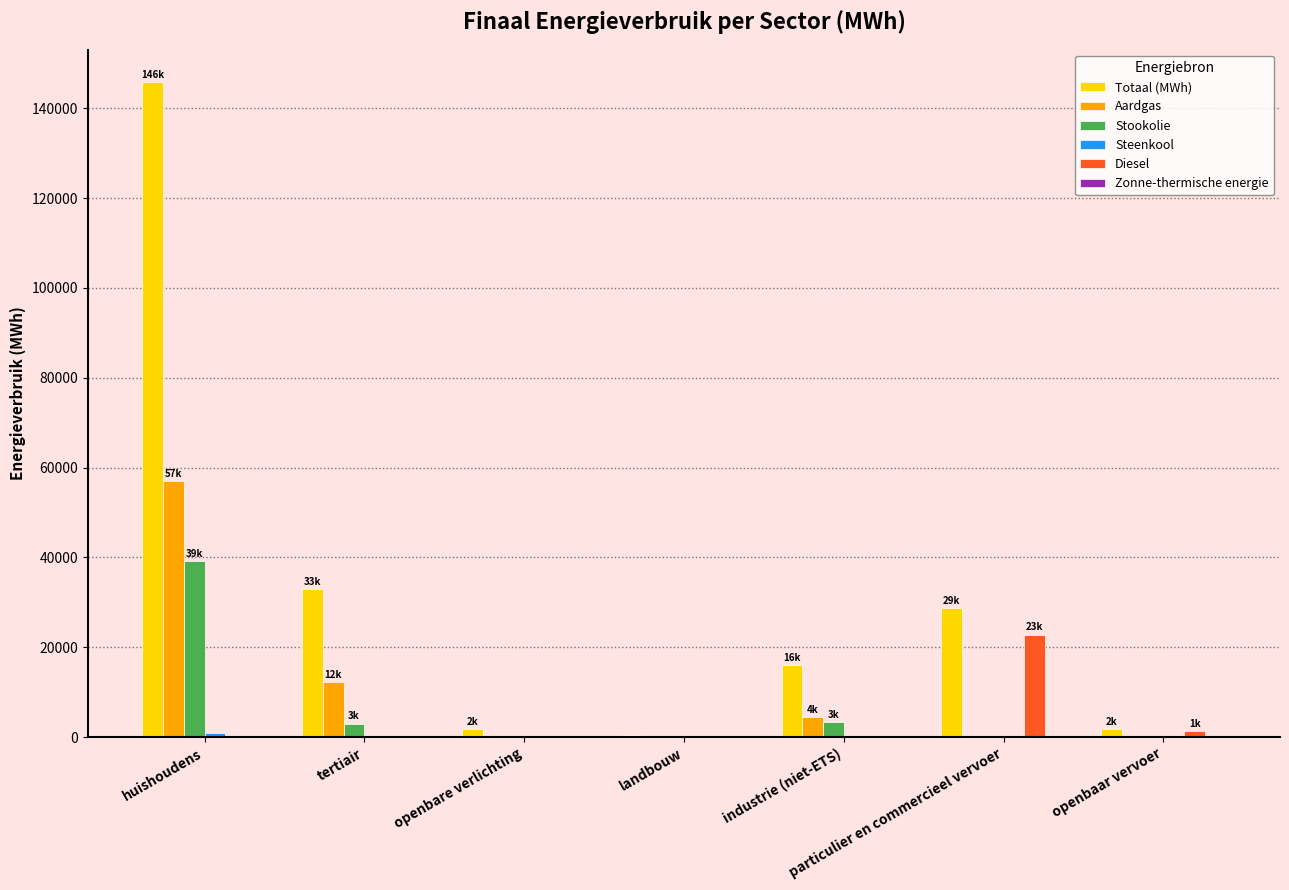

Which series has the widest spread of values?

Totaal (MWh)